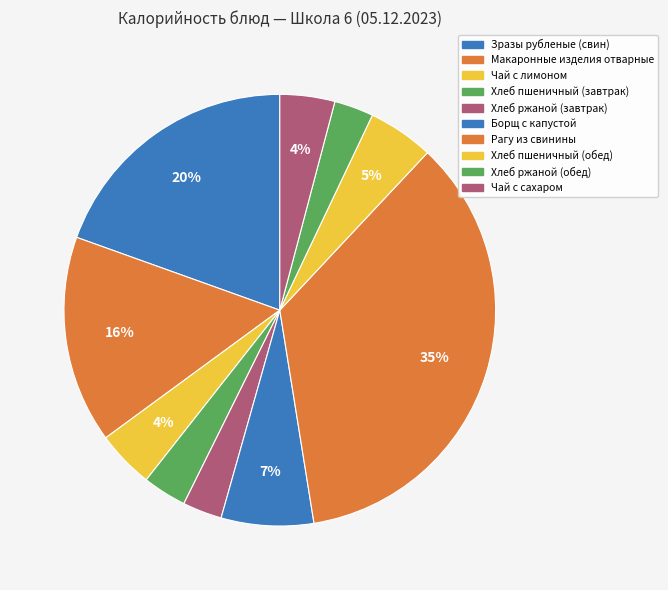

Is there any slice that represents more than half of the pie?

No